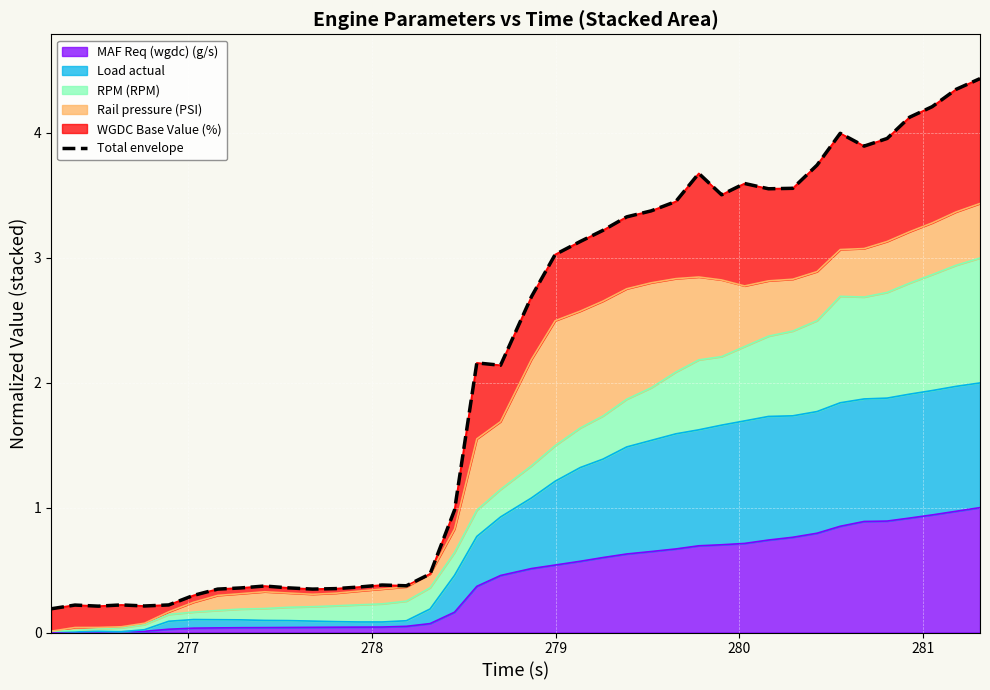

Reading left to right, what are all the values shown in this chart?

0.2	0.2	0.2	0.2	0.2	0.2	0.3	0.3	0.4	0.4	0.4	0.3	0.4	0.4	0.4	0.4	0.5	1.0	2.2	2.1	2.7	3.0	3.1	3.2	3.3	3.4	3.5	3.7	3.5	3.6	3.6	3.6	3.7	4.0	3.9	4.0	4.1	4.2	4.3	4.4